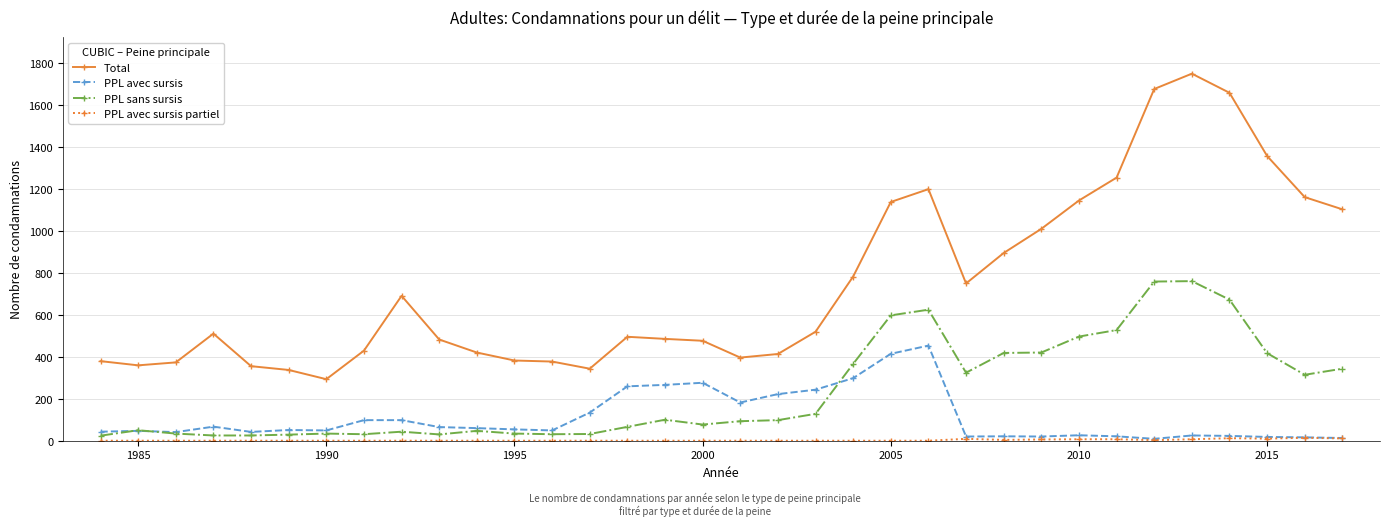

True or false: PPL sans sursis and Total intersect in this chart.

False